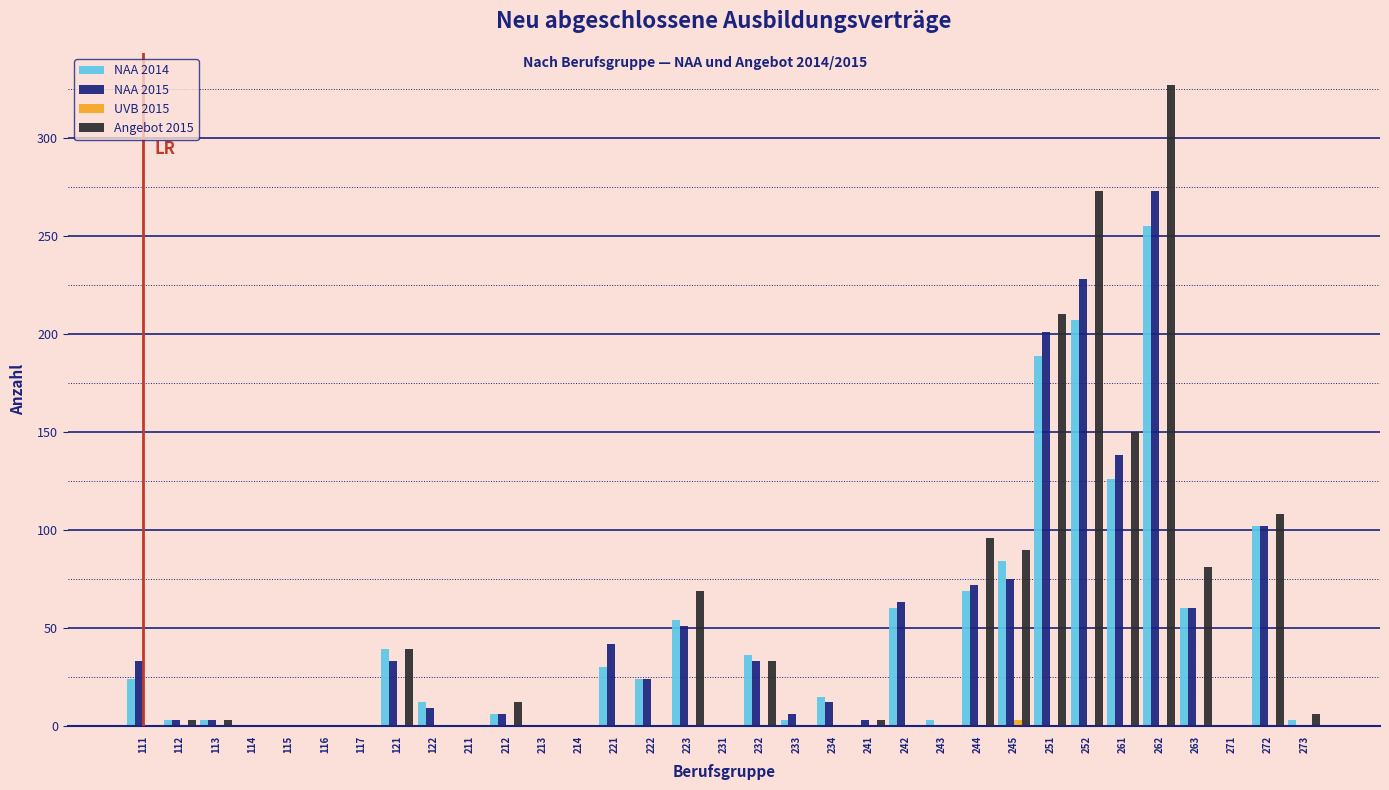

At which label does NAA 2014 reach its peak?

262